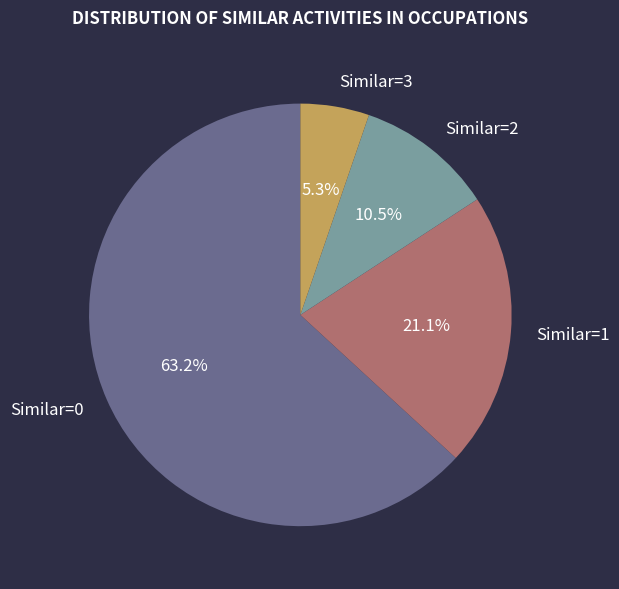

Rank the categories by value from lowest to highest.

Similar=3, Similar=2, Similar=1, Similar=0